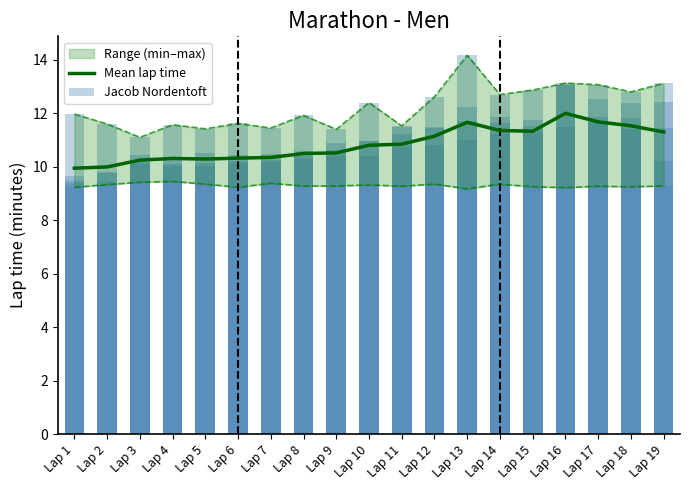

Which category has the highest value across all series?

Lap 16